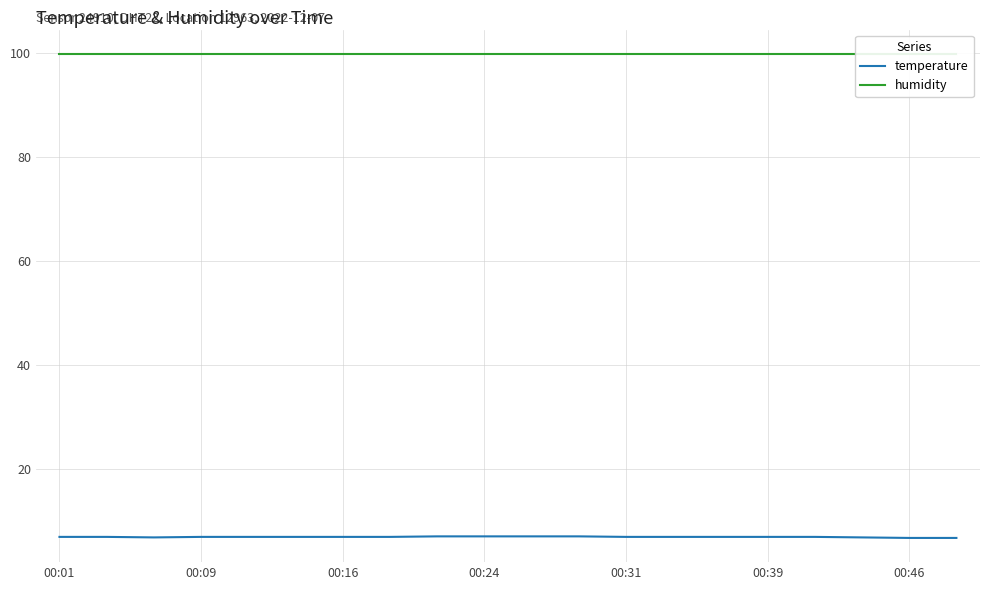

True or false: temperature has a value of 11.0 at 00:16.

False